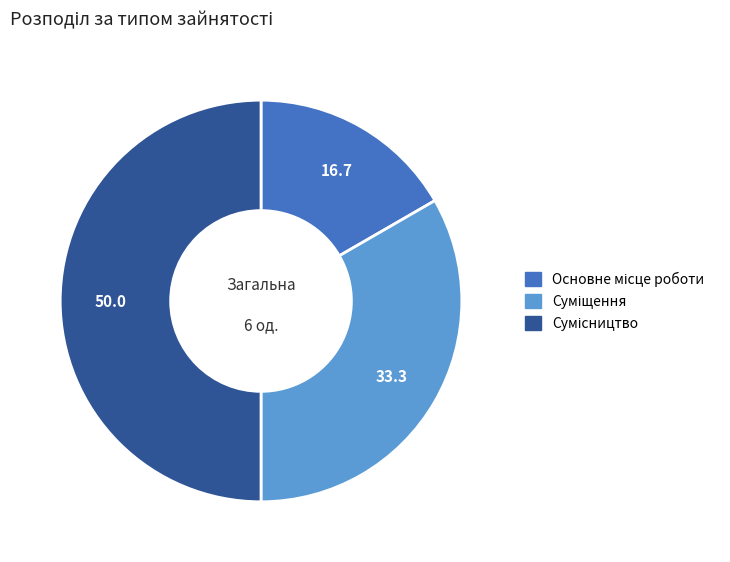

Which slice is the largest?

Сумісництво